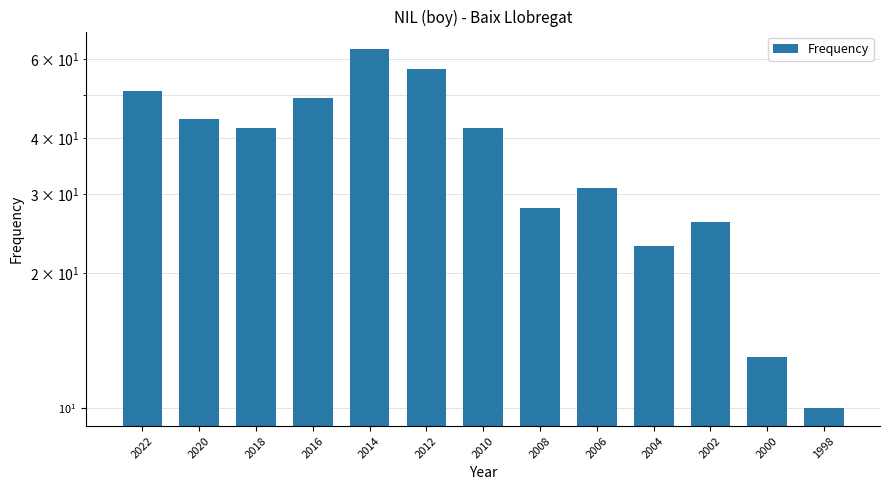

What value does the data have at 2010?

42